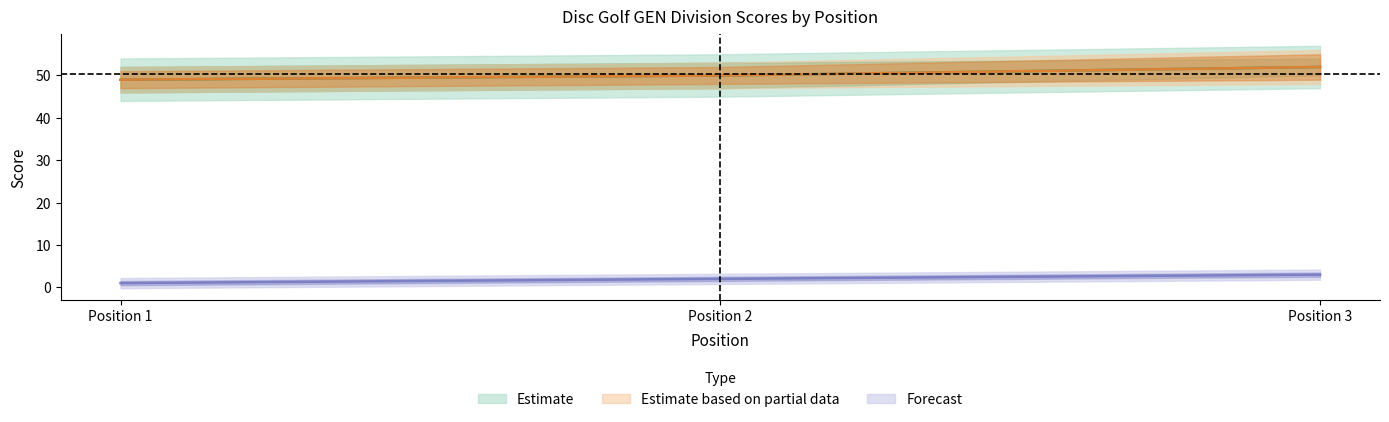

Is this an area chart (filled region under the line)?

No